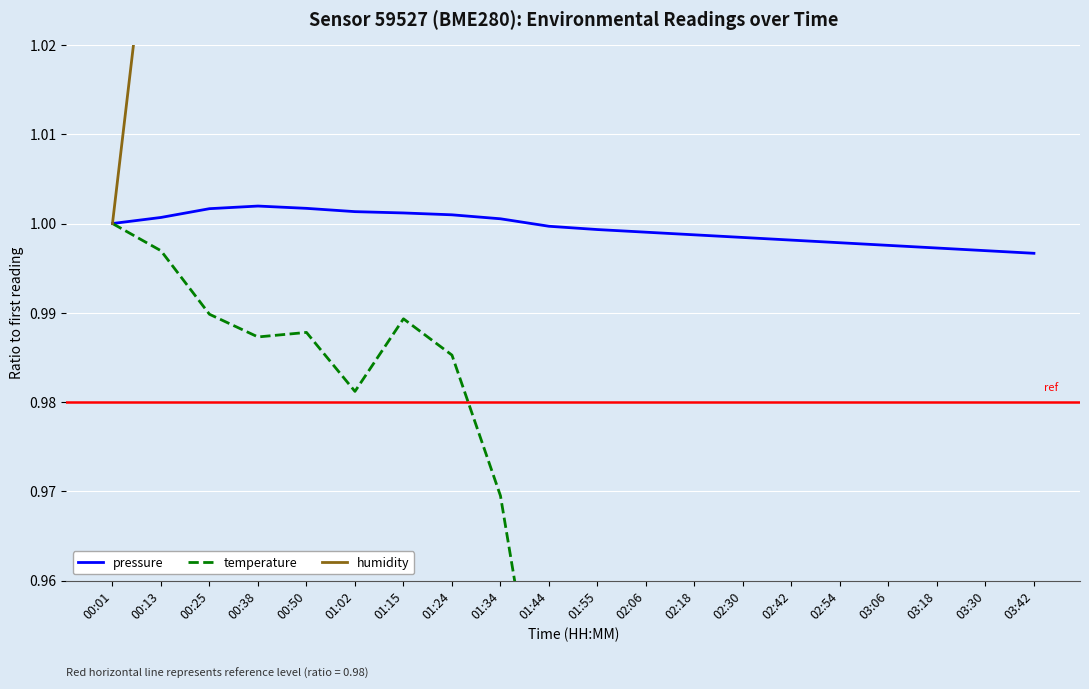

What is the label of the 9th point from the left?

01:34